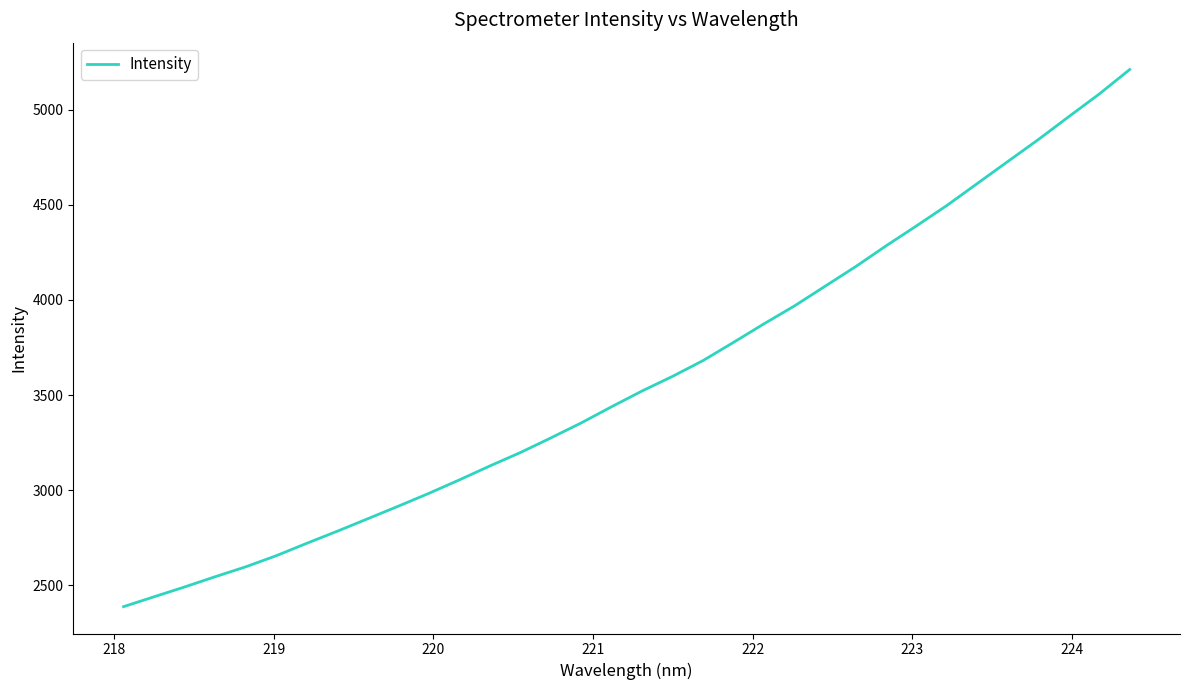

What is the difference between the maximum and minimum values?

2822.1